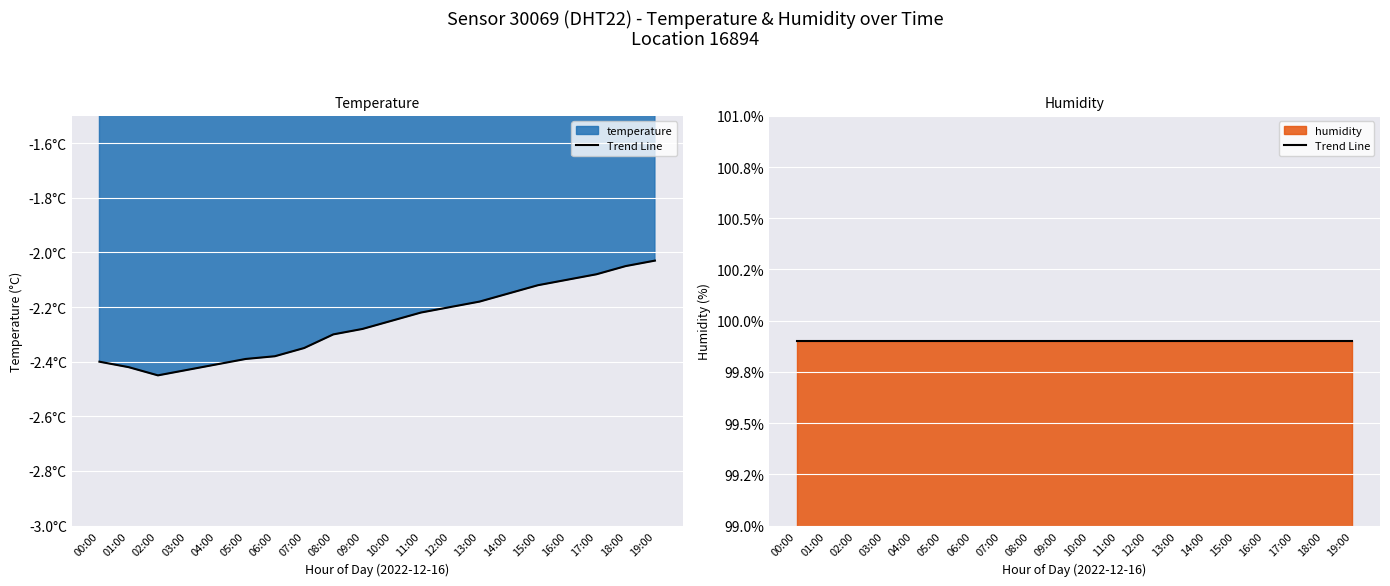

What is the smallest value displayed?

-2.5